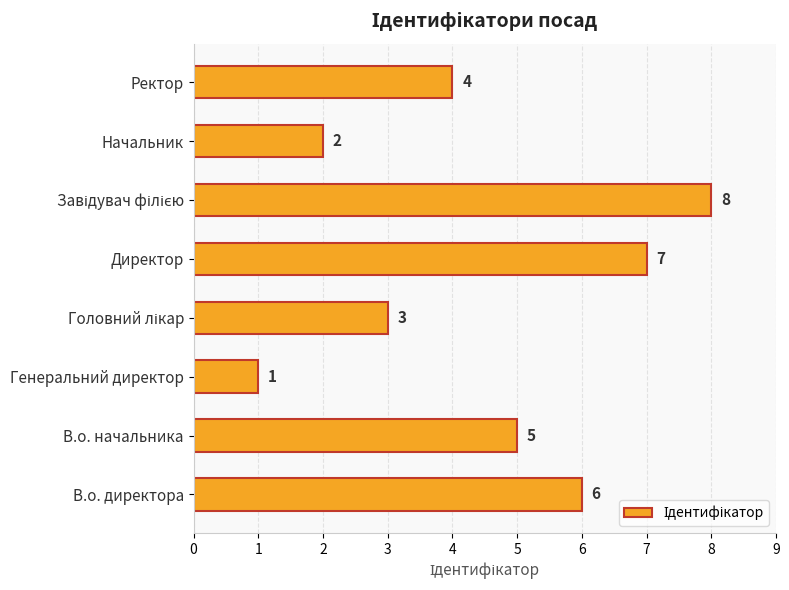

Which label corresponds to the smallest value in the chart?

Генеральний директор